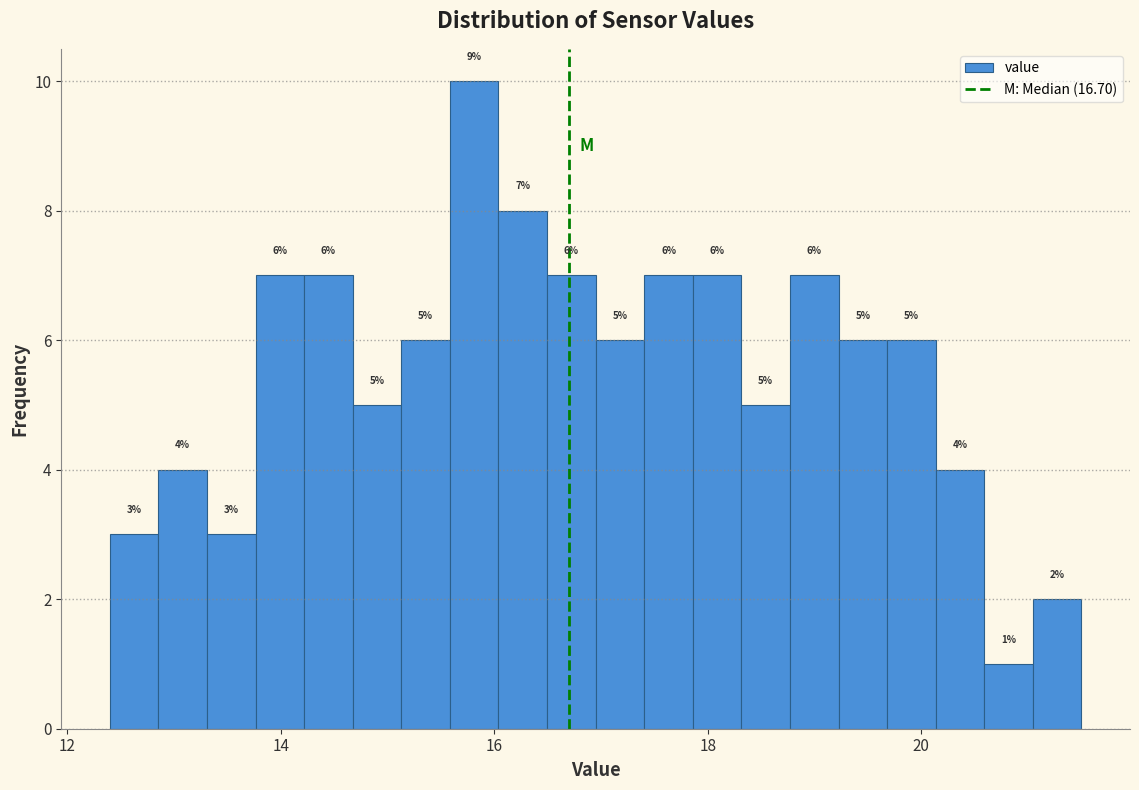

Around what value on the x-axis is the tallest bar? Give the approximate position of its centre, as read against the axis.

15.8